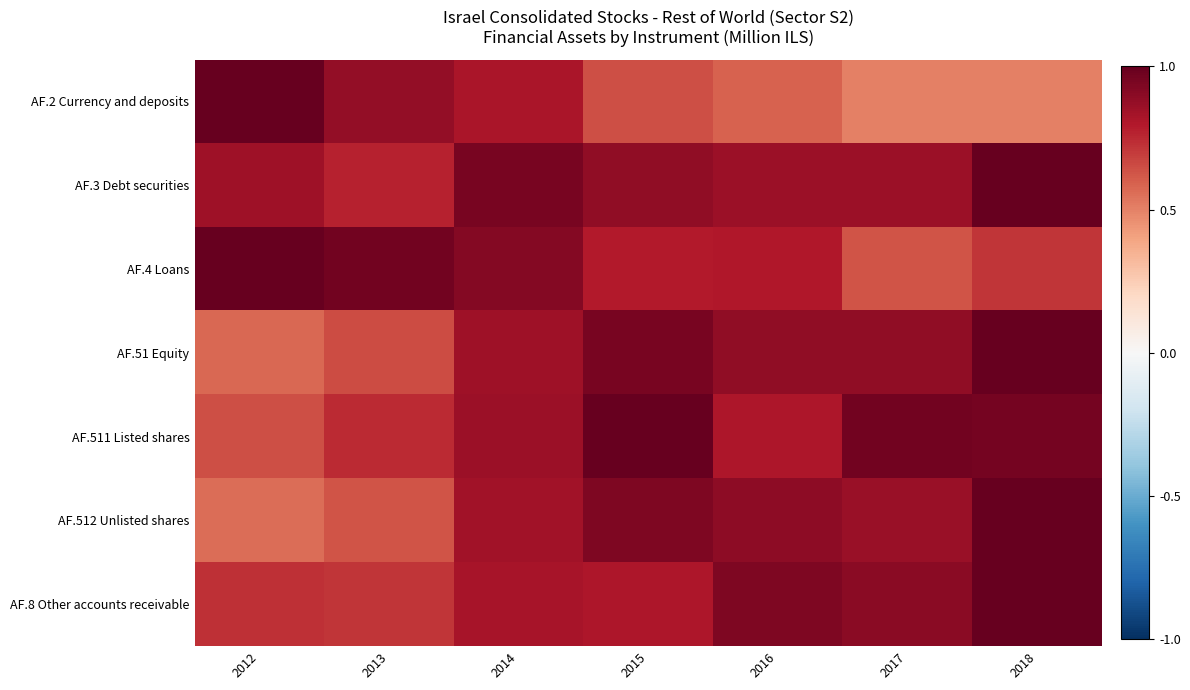

What is the difference between the highest and lowest values at 2016?

0.4